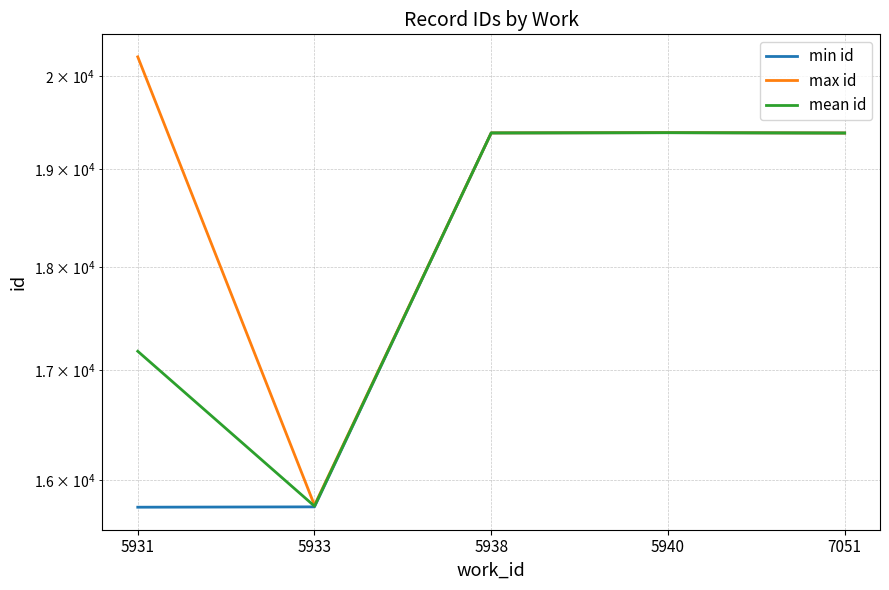

At which label does max id first exceed 19381?

5931